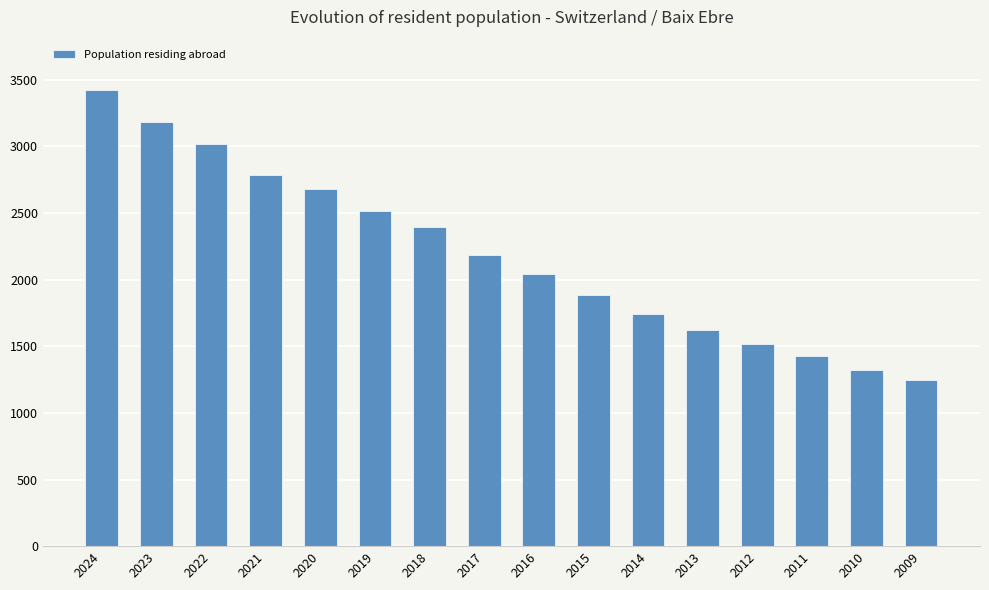

What is the average value?

2186